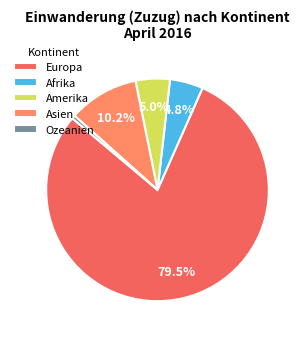

To the nearest percent, what is the combined percentage of Amerika and Europa?

84%